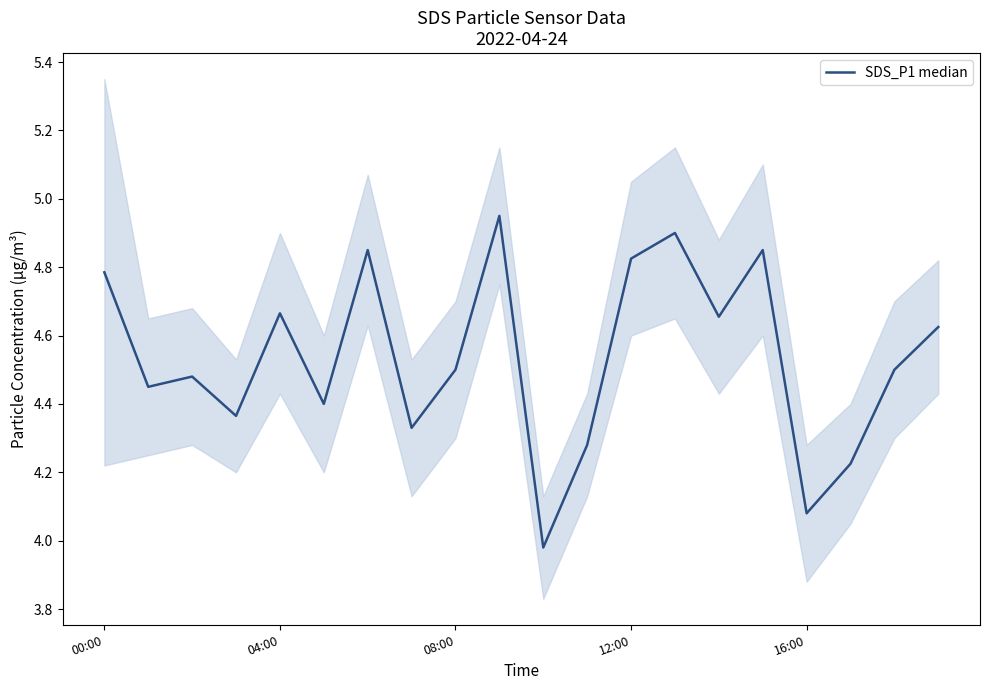

True or false: there are more than 2 points higher than both neighbors.

True